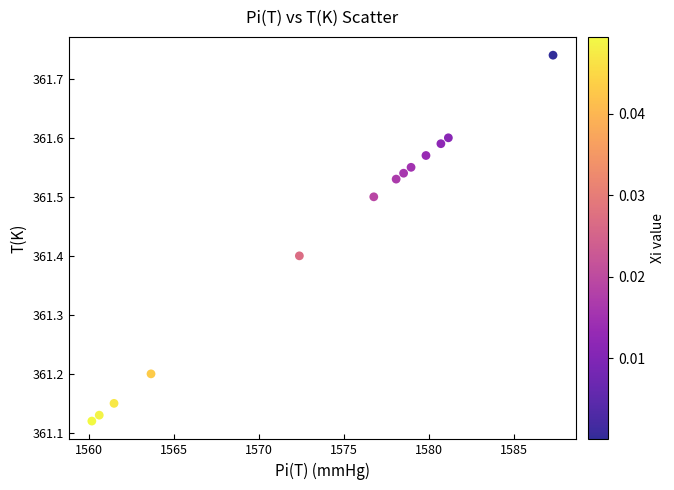

What is the range of Y values (max minus min)?

0.6